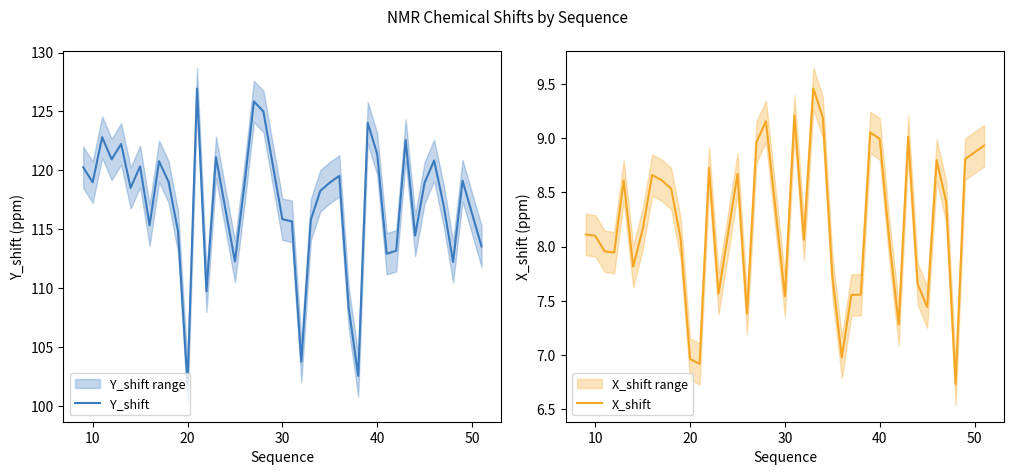

What is the difference between the second highest and second lowest values in the Y_shift series?

23.3